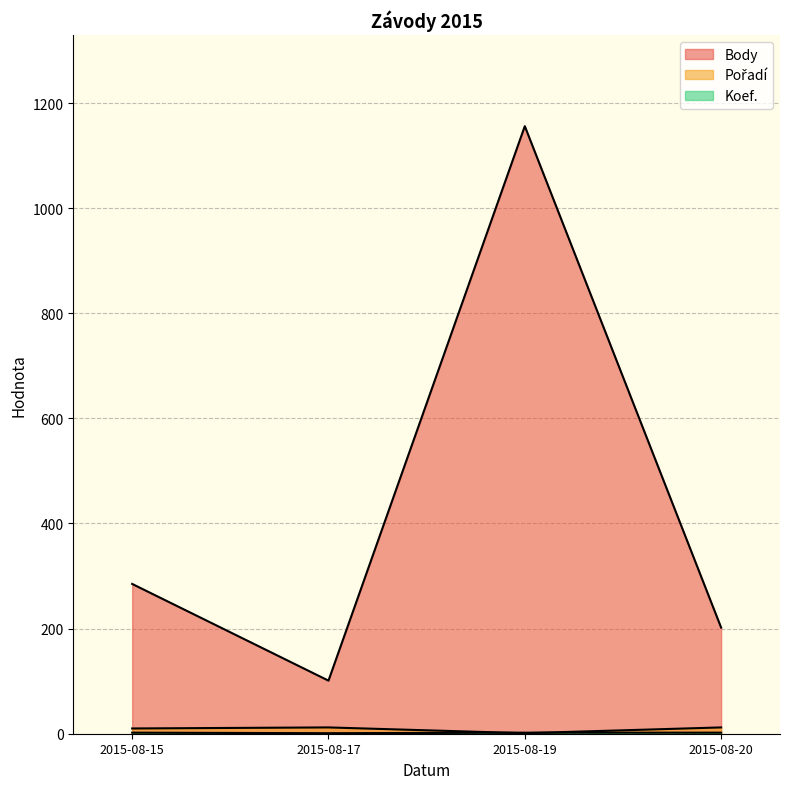

What is the value of the Body point at the 1st from the left?

285